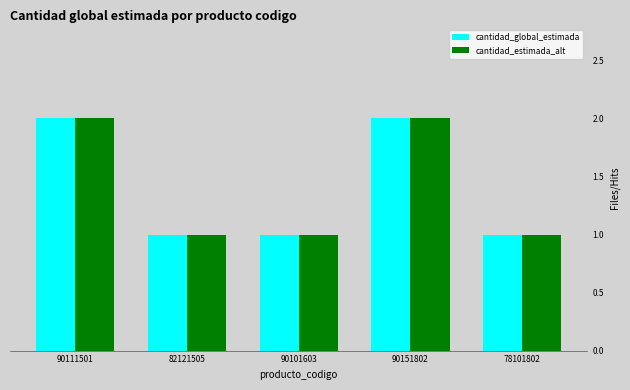

How many bars are there in each group?

2